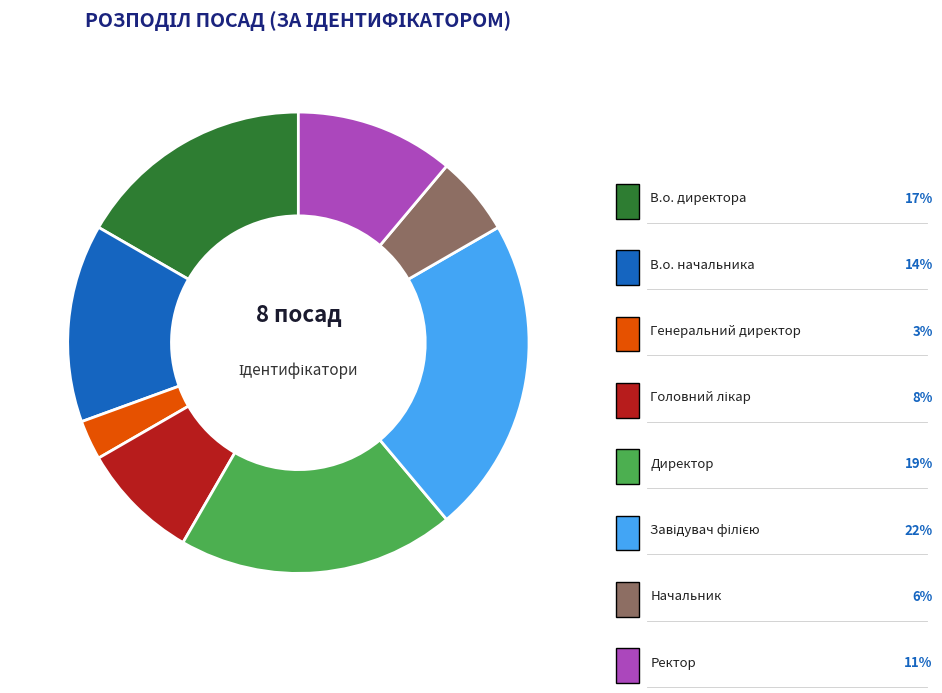

Rank the categories by value from lowest to highest.

Генеральний директор, Начальник, Головний лікар, Ректор, В.о. начальника, В.о. директора, Директор, Завідувач філією